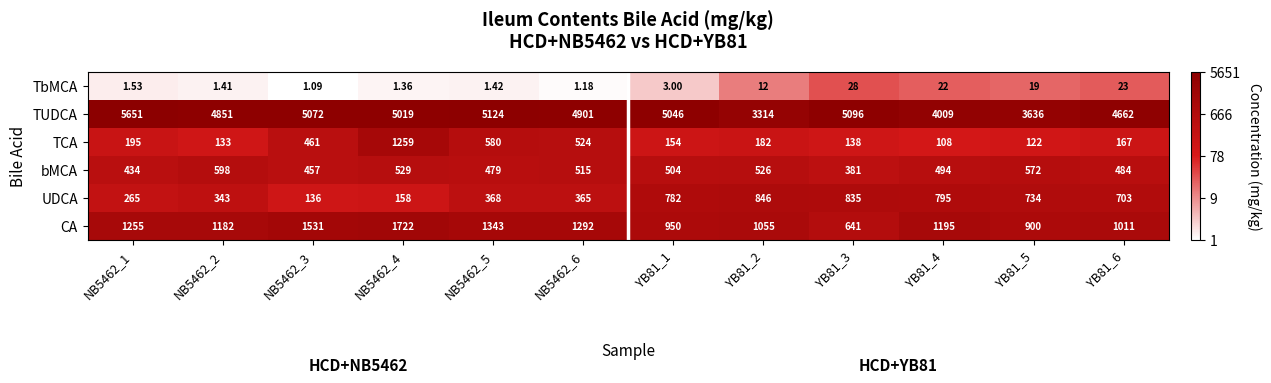

Which series has the largest range (max minus min)?

TUDCA